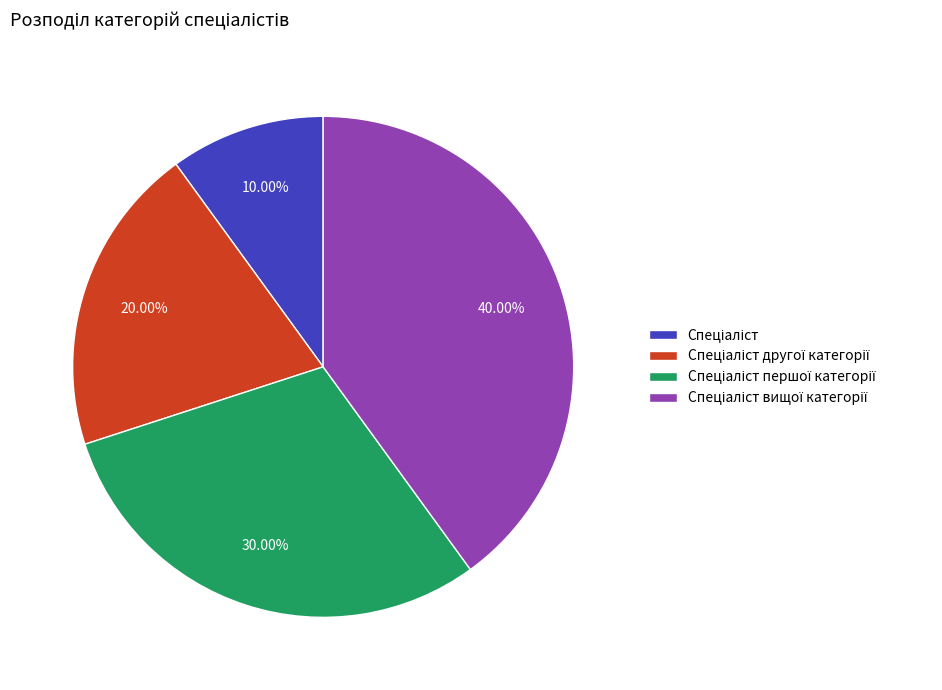

How many slices are in this pie chart?

4